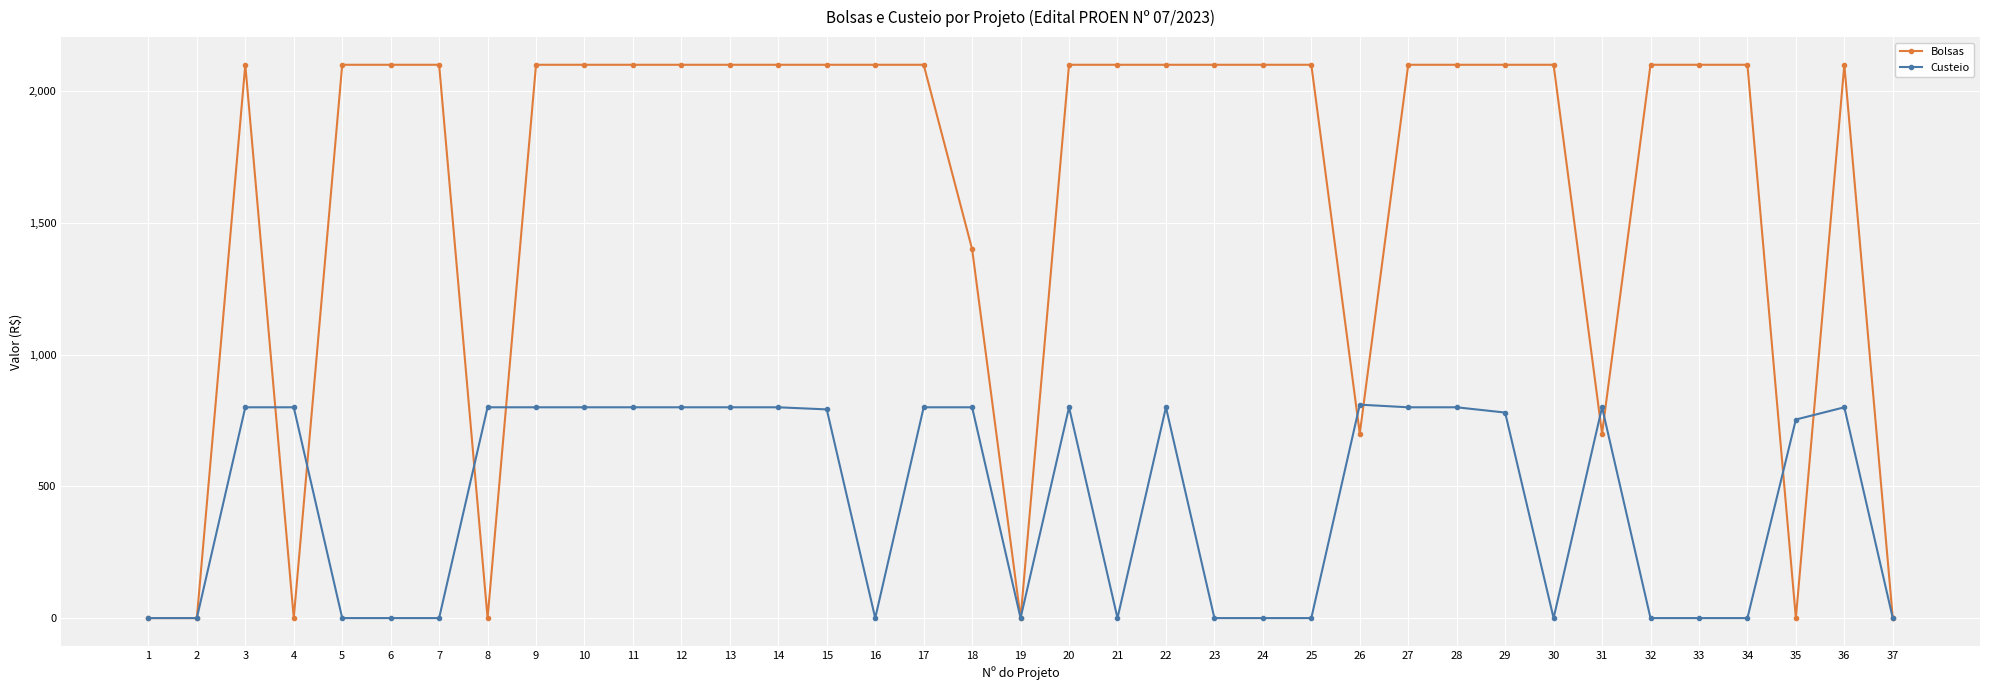

What is the sum of the Bolsas values at 17 and 3?

4200.0